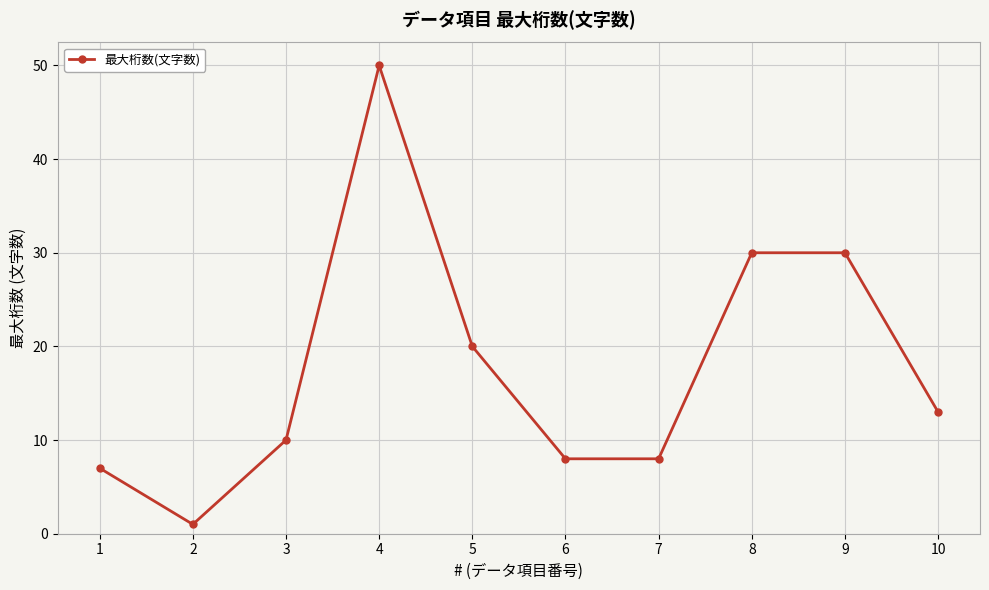

What is the greatest value displayed?

50